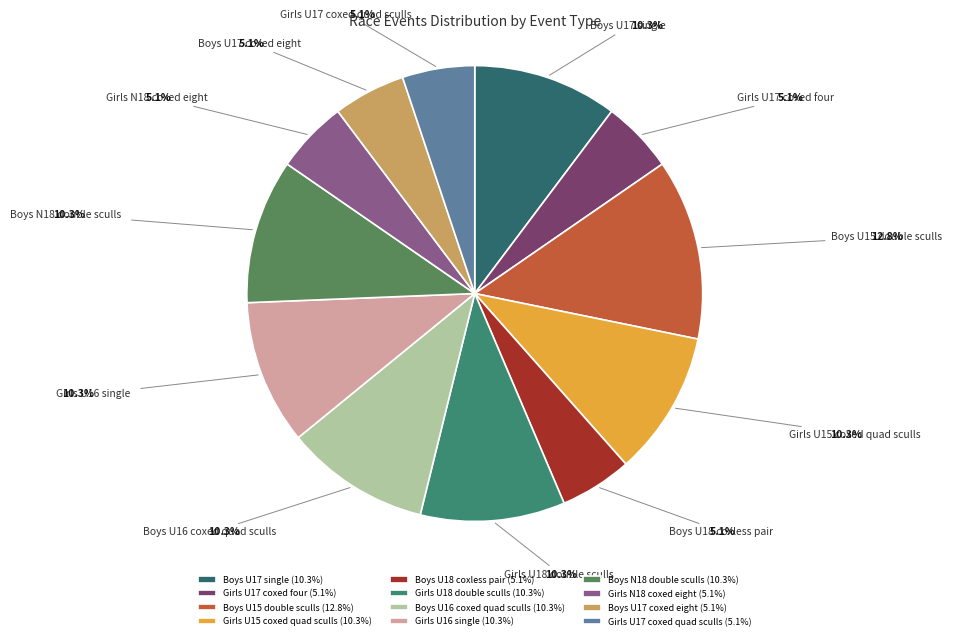

What percentage is NOT represented by Girls U18 double sculls?

89.7%